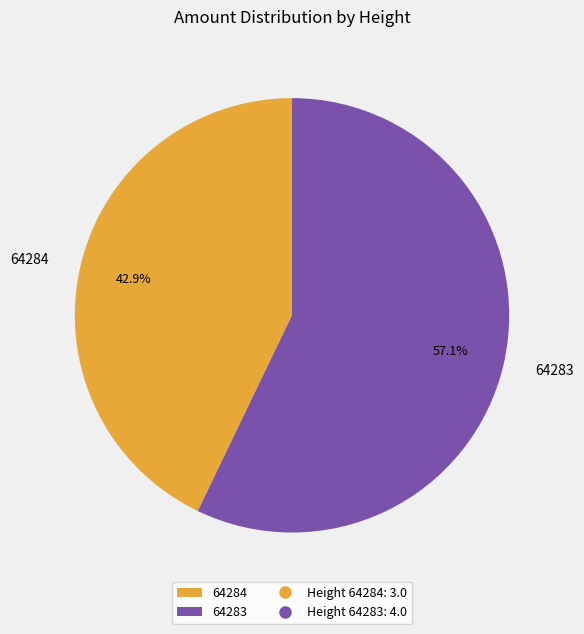

What percentage do 64284 and 64283 together represent?

100.0%